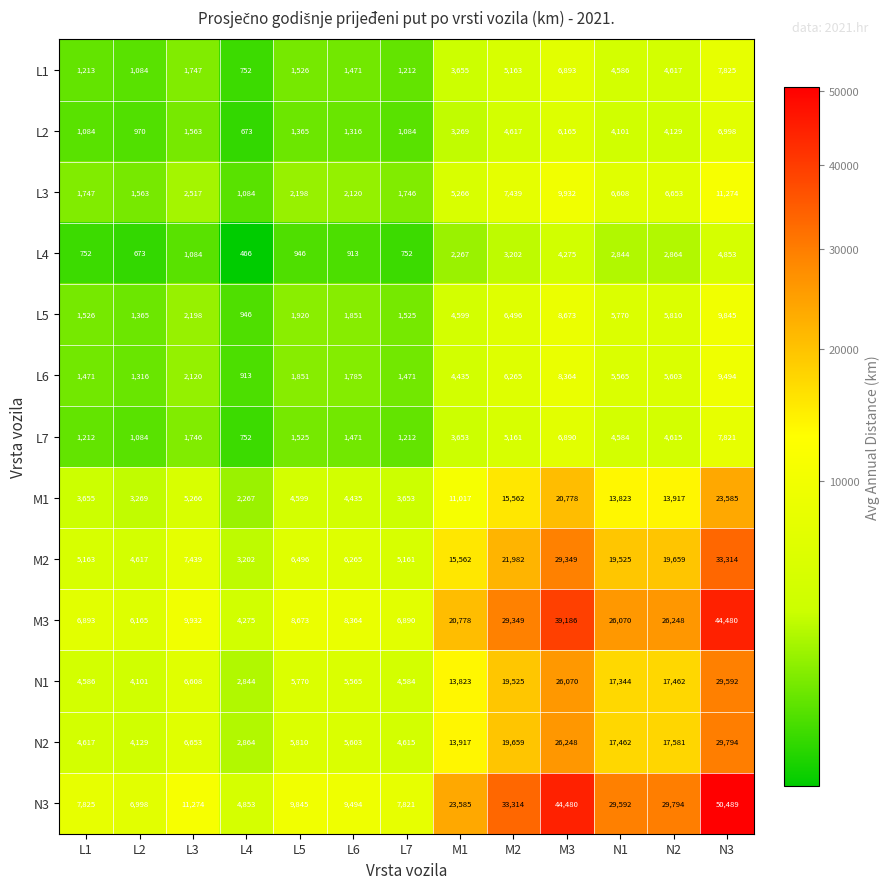

At M1, list the series in order from largest to smallest.

N3, M3, M2, N2, N1, M1, L3, L5, L6, L1, L7, L2, L4